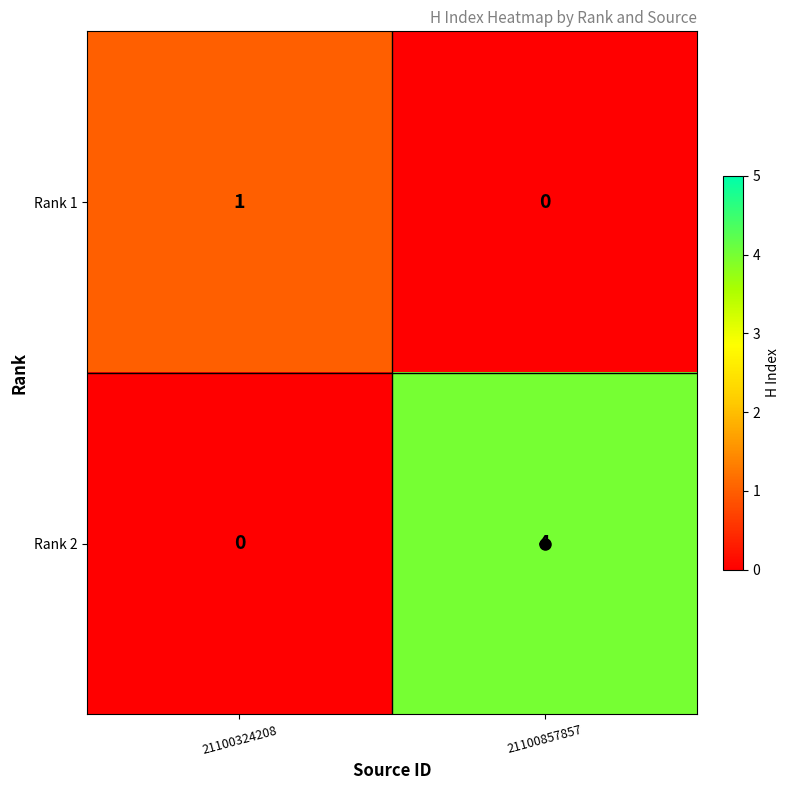

List the series in order of their overall mean, lowest first.

Rank 1, Rank 2